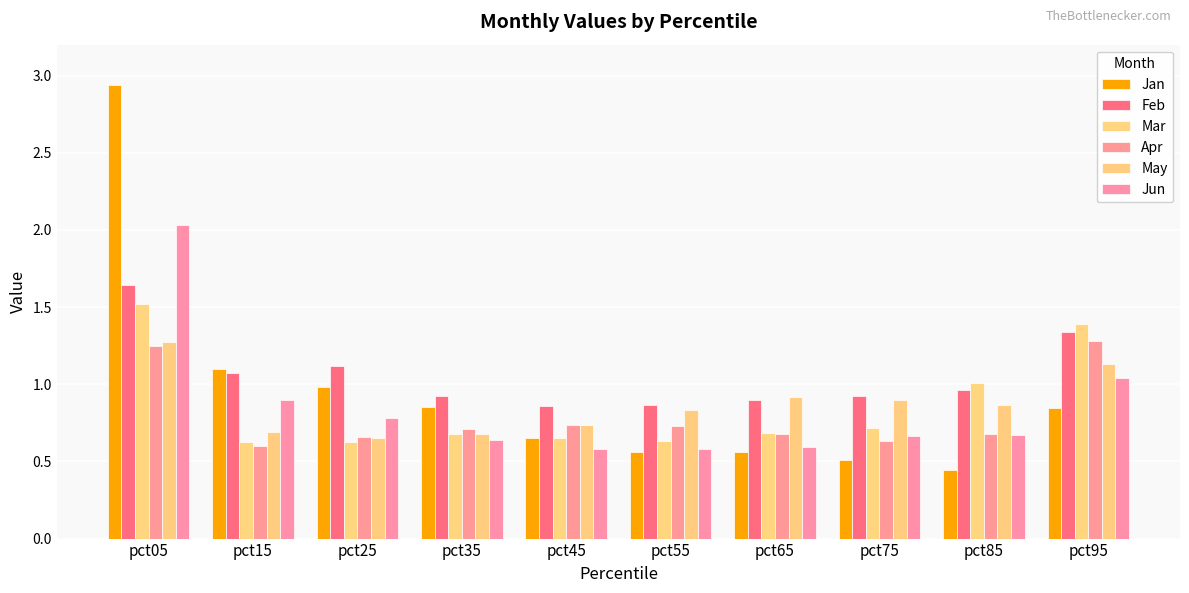

Which series changed the most between pct35 and pct55?

Jan